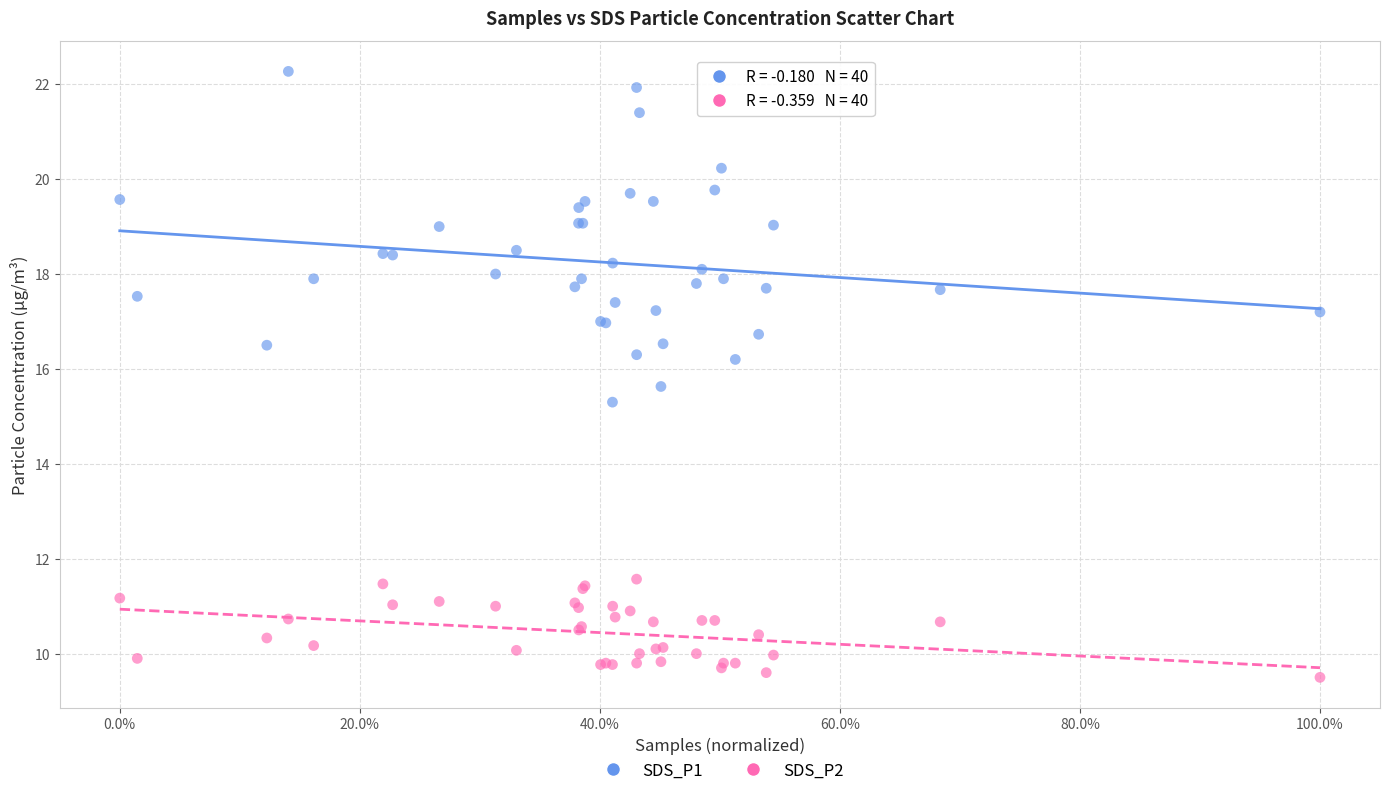

Which series contains the highest Y value?

SDS_P1